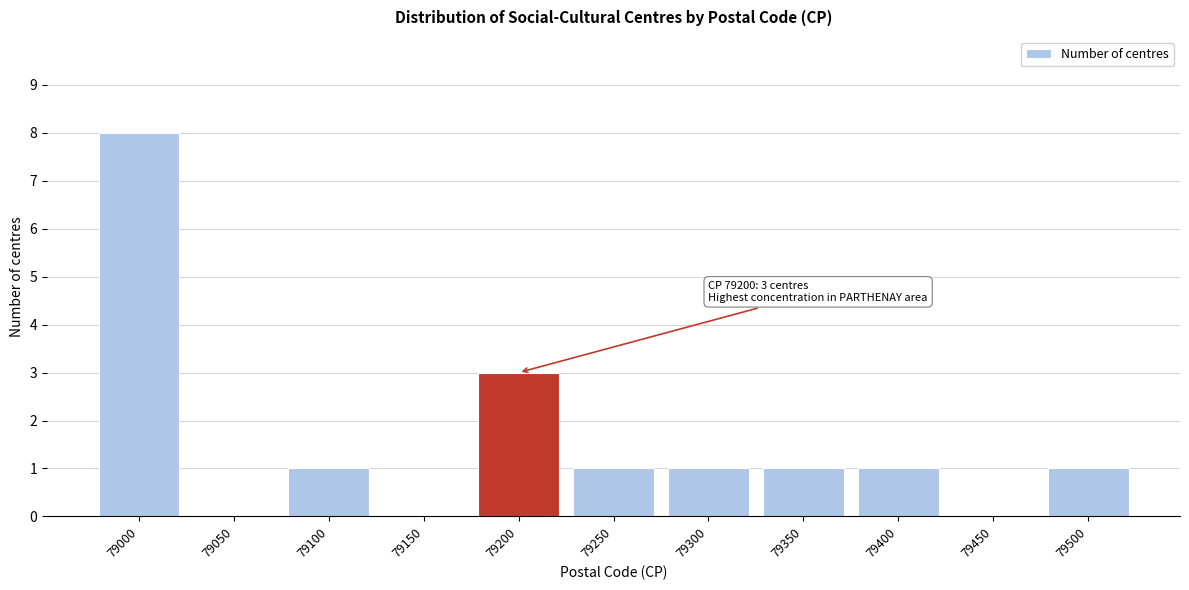

Reading right to left, list all the values displayed in this chart.

79500=1	79450=0	79400=1	79350=1	79300=1	79250=1	79200=3	79150=0	79100=1	79050=0	79000=8